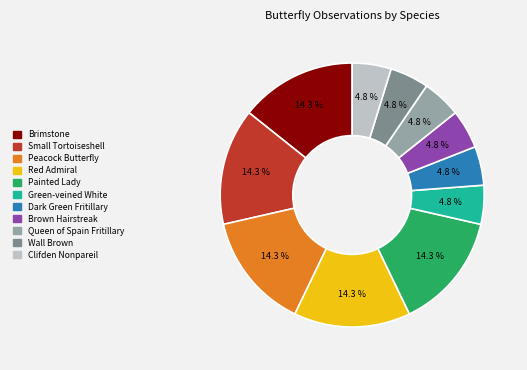

Does Green-veined White represent more than half of the total?

No